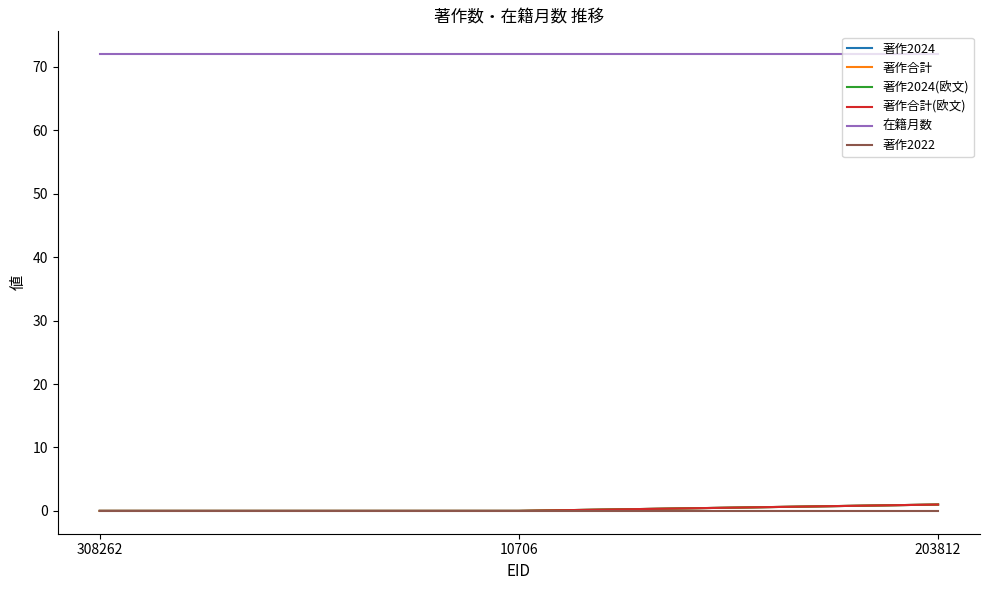

List the series in order of their peak value, lowest first.

著作2022, 著作2024, 著作合計, 著作2024(欧文), 著作合計(欧文), 在籍月数